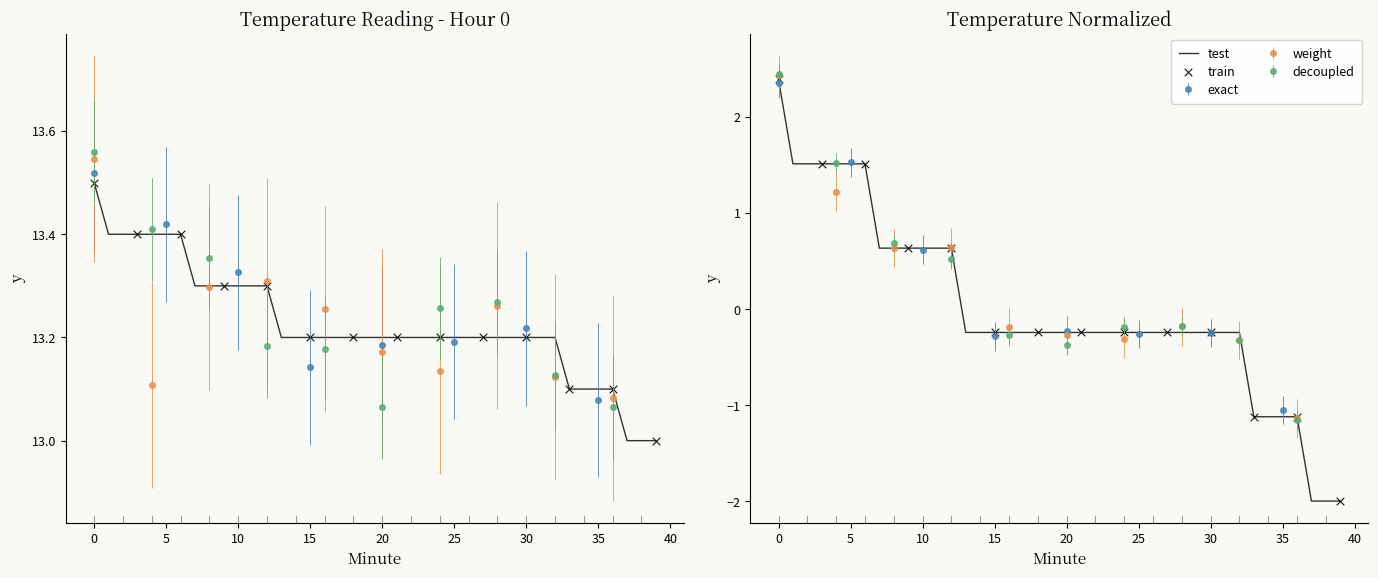

Between 27 and 38, which is larger?

27